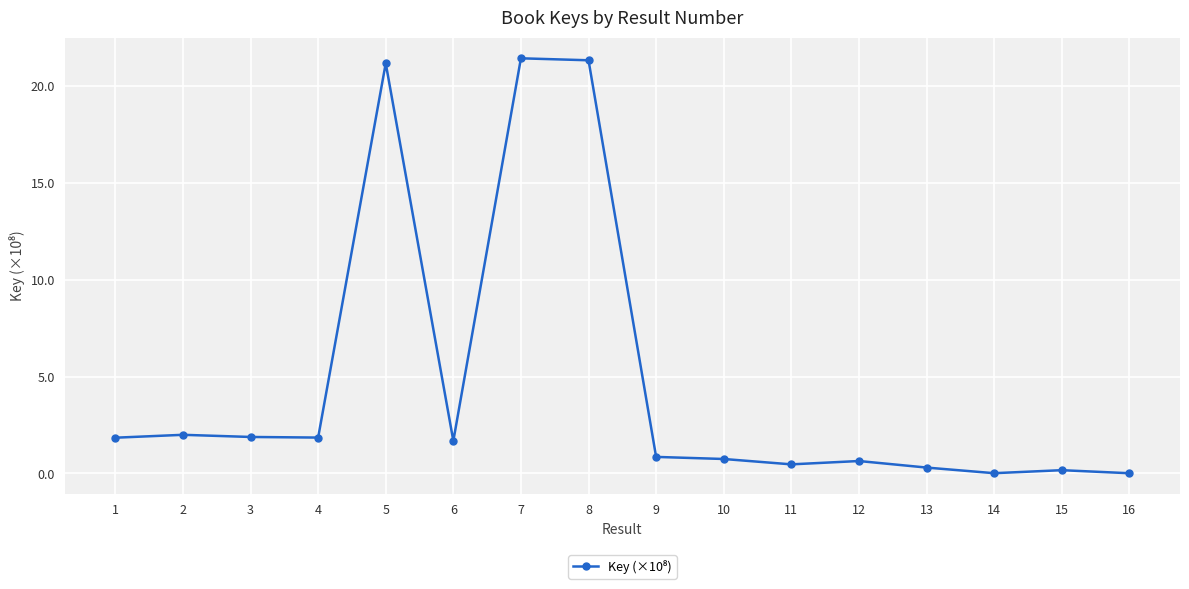

What is the difference between the values at 12 and 2?

1.4